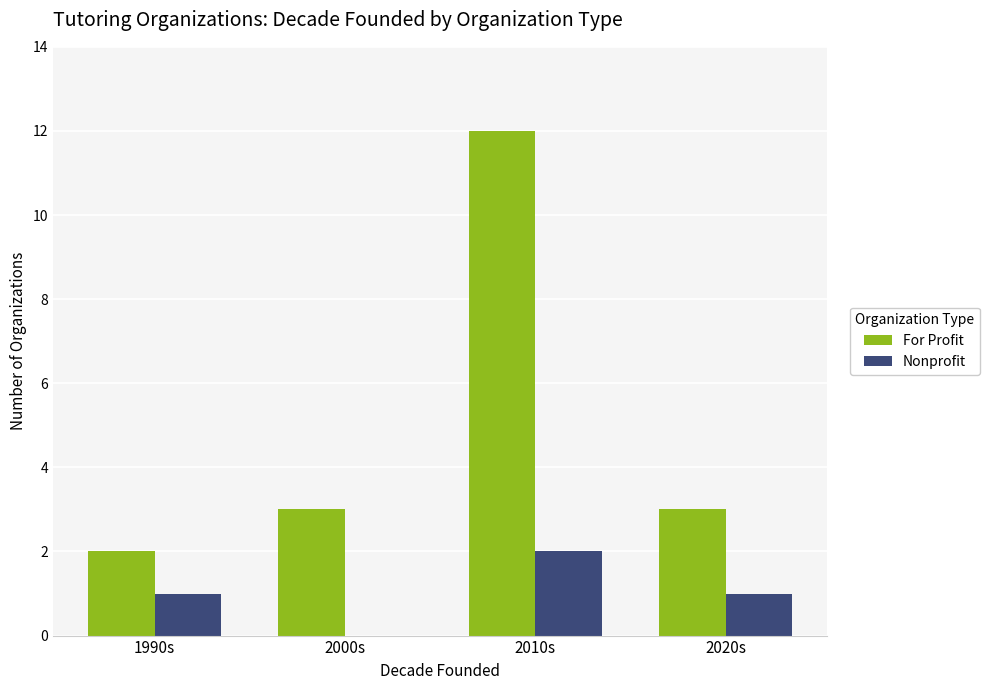

What is the total value across all series at 2020s?

4